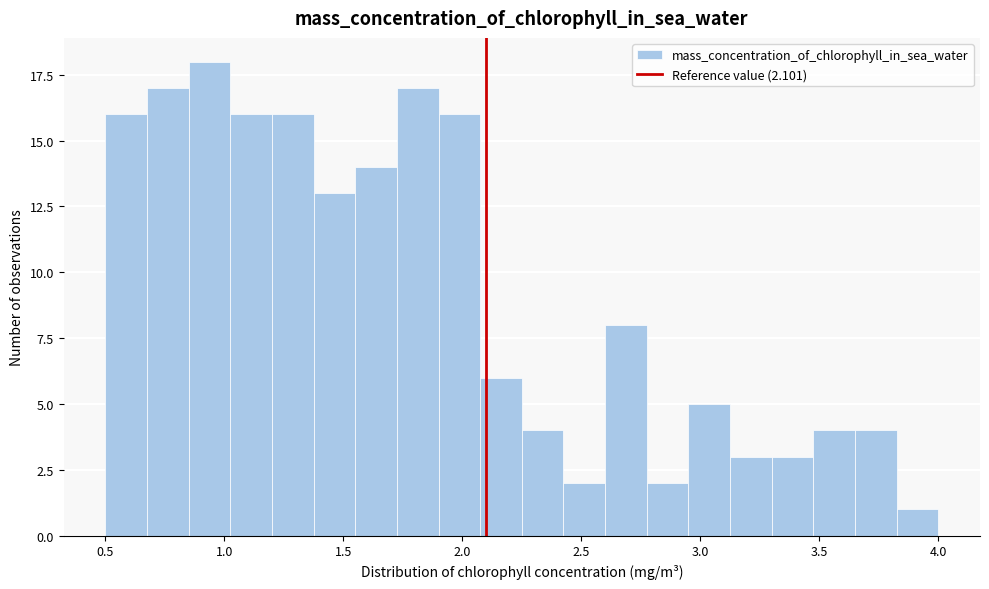

Around what value on the x-axis is the tallest bar? Give the approximate position of its centre, as read against the axis.

0.95